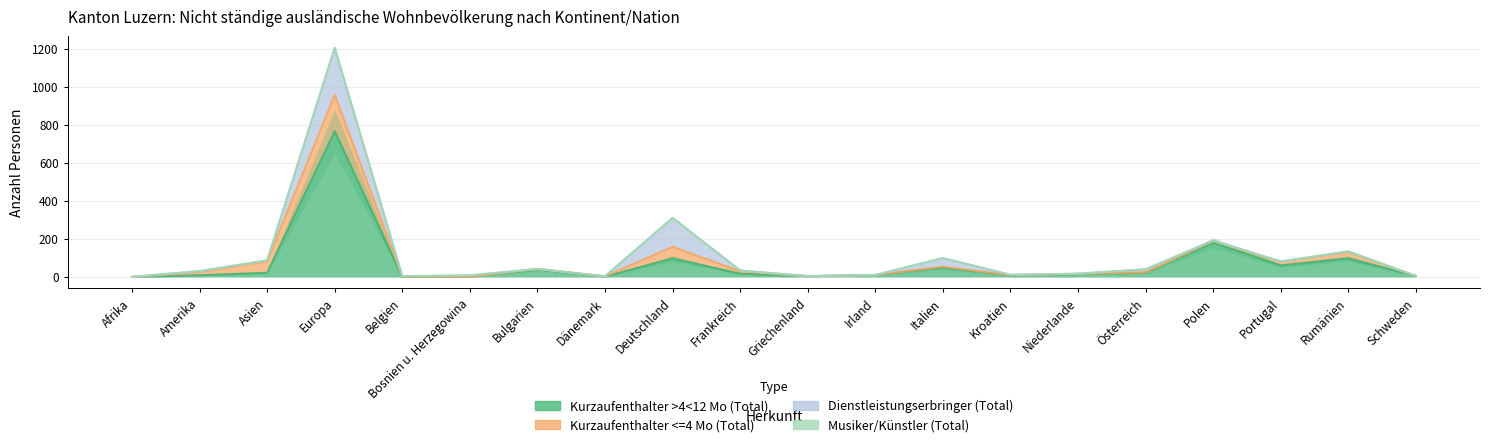

What is the difference between the Kurzaufenthalter <=4 Mo (Total) values at Deutschland and Portugal?

41